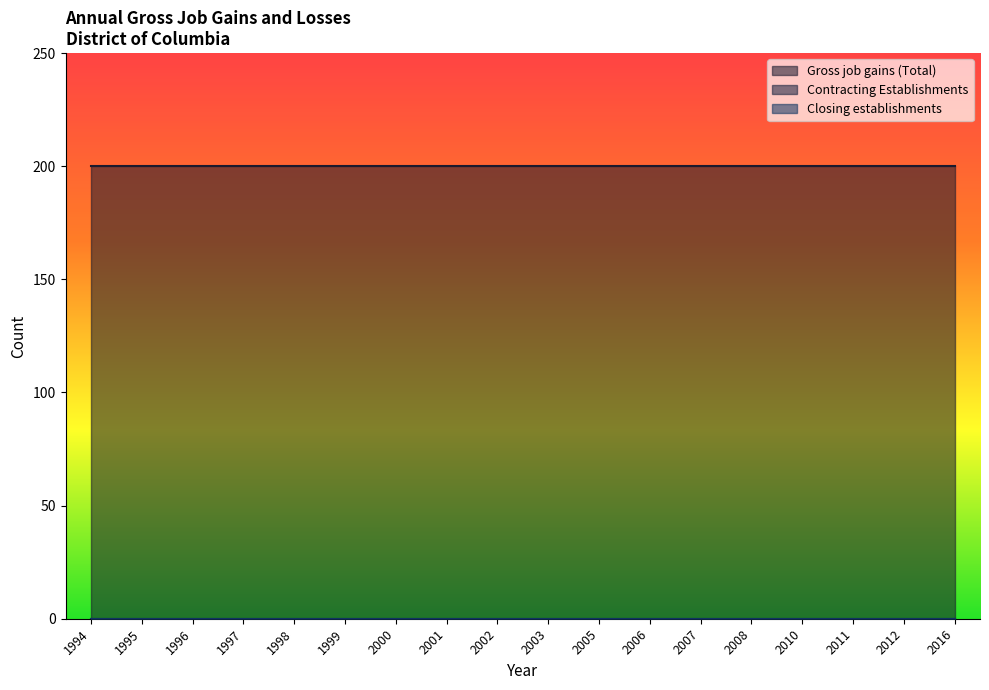

Is it true that Contracting Establishments equals 0 at 2012?

True